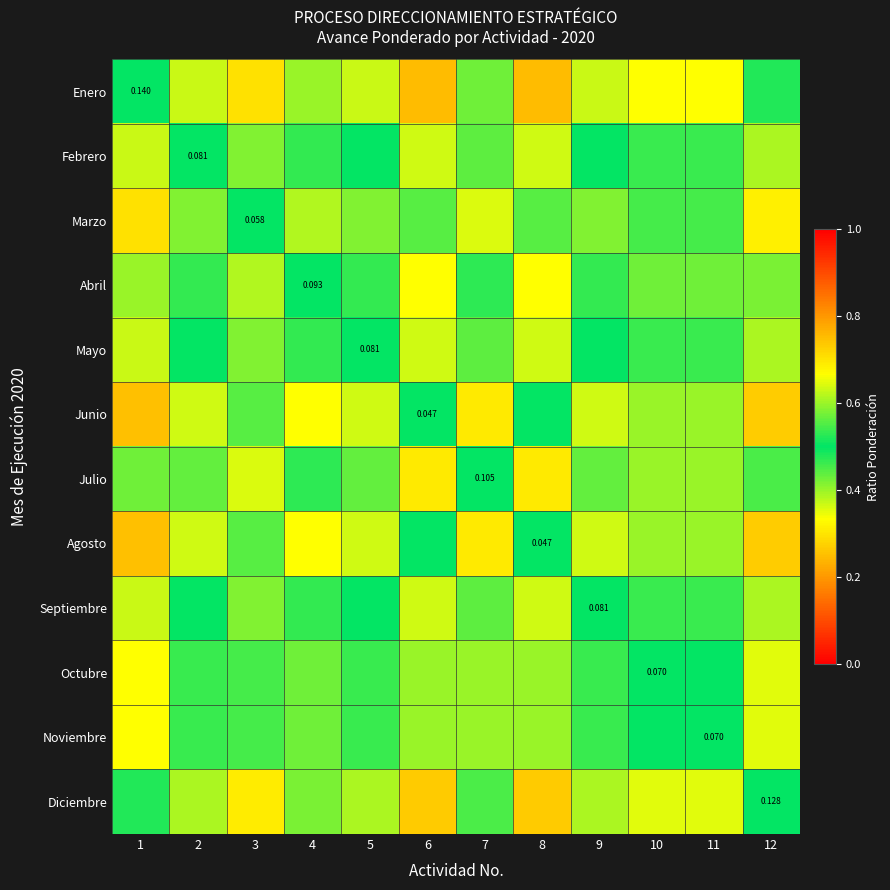

Which series has the largest range (max minus min)?

Febrero